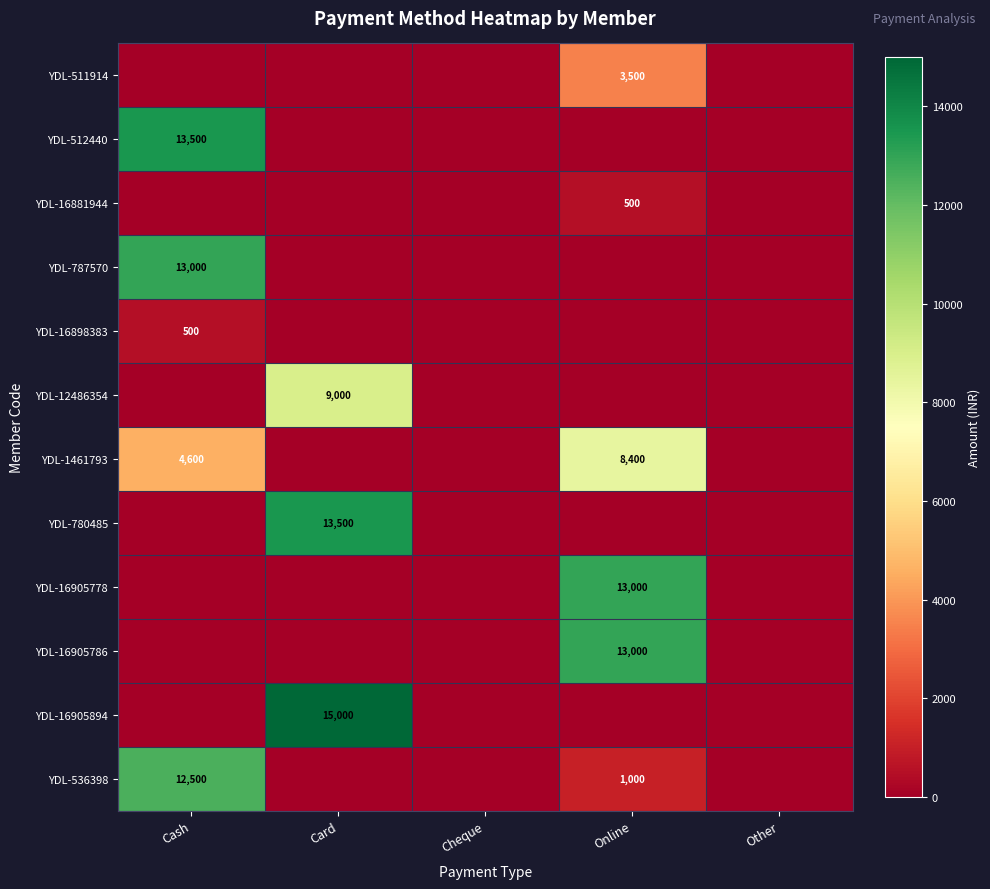

Is it true that YDL-511914 equals 3500 at Online?

True